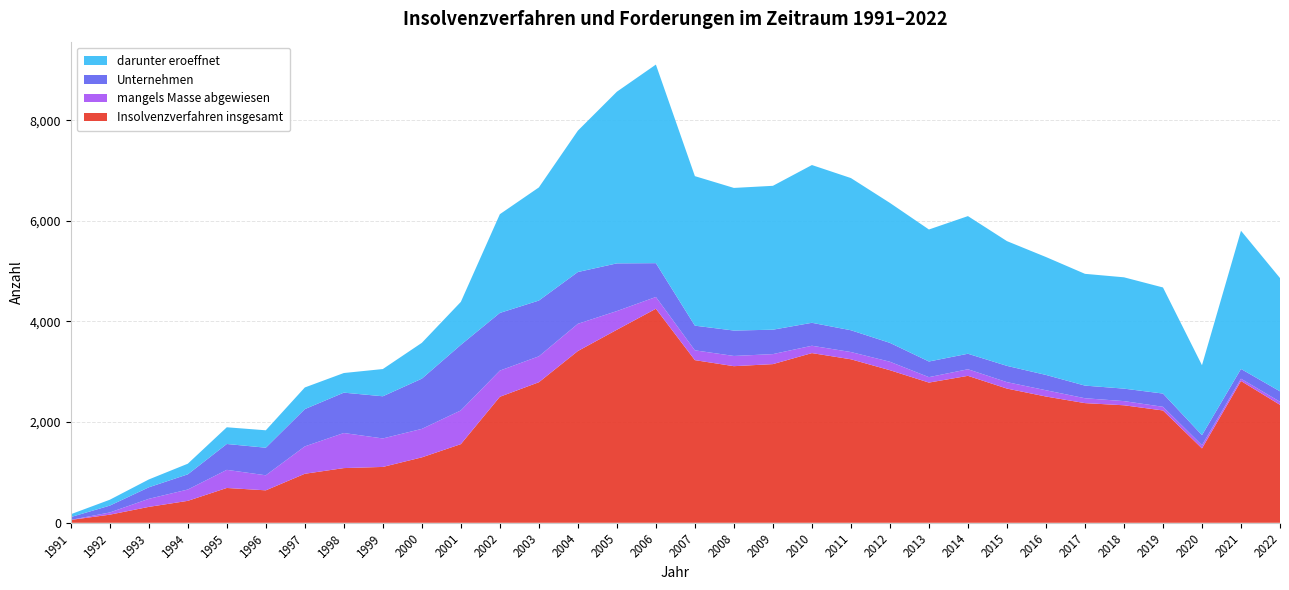

Reading left to right, extract all data points from this chart.

Insolvenzverfahren insgesamt: 57	161	316	436	692	645	974	1087	1110	1300	1563	2504	2793	3413	3836	4253	3232	3112	3153	3372	3249	3032	2786	2920	2667	2509	2378	2335	2232	1478	2818	2344
darunter eroeffnet: 56	117	156	211	332	346	430	390	541	712	854	1962	2248	2809	3411	3946	2971	2834	2859	3135	3024	2781	2623	2735	2479	2343	2221	2212	2108	1389	2746	2251
mangels Masse abgewiesen: 1	44	160	225	360	299	544	697	566	566	670	520	515	541	371	234	195	203	199	146	144	168	108	131	128	125	97	83	73	63	45	61
Unternehmen: 56	136	229	302	514	548	741	802	838	998	1303	1146	1108	1029	948	672	490	505	485	456	433	375	311	308	323	304	251	248	263	201	194	207